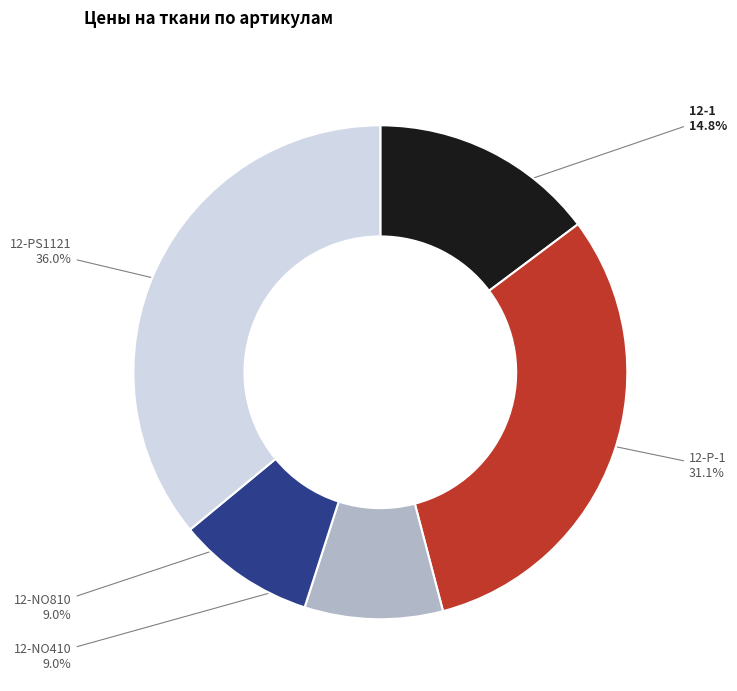

How many slices are in this pie chart?

5